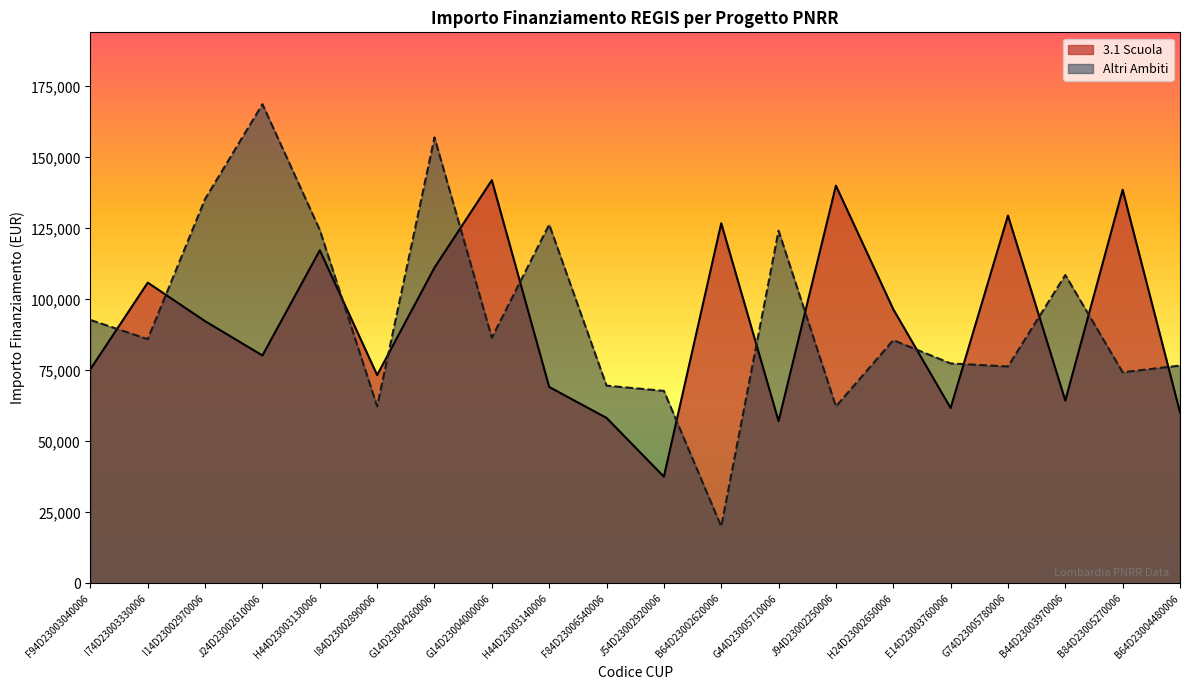

List the labels in order of Altri Ambiti value, largest first.

J24D23002610006, G14D23004260006, I14D23002970006, H44D23003140006, H44D23003130006, G44D23005710006, B44D23003970006, F94D23003040006, G14D23004000006, I74D23003330006, H24D23002650006, E14D23003760006, B64D23004480006, G74D23005780006, B84D23005270006, F84D23006540006, J54D23002920006, I84D23002890006, J94D23002250006, B64D23002620006